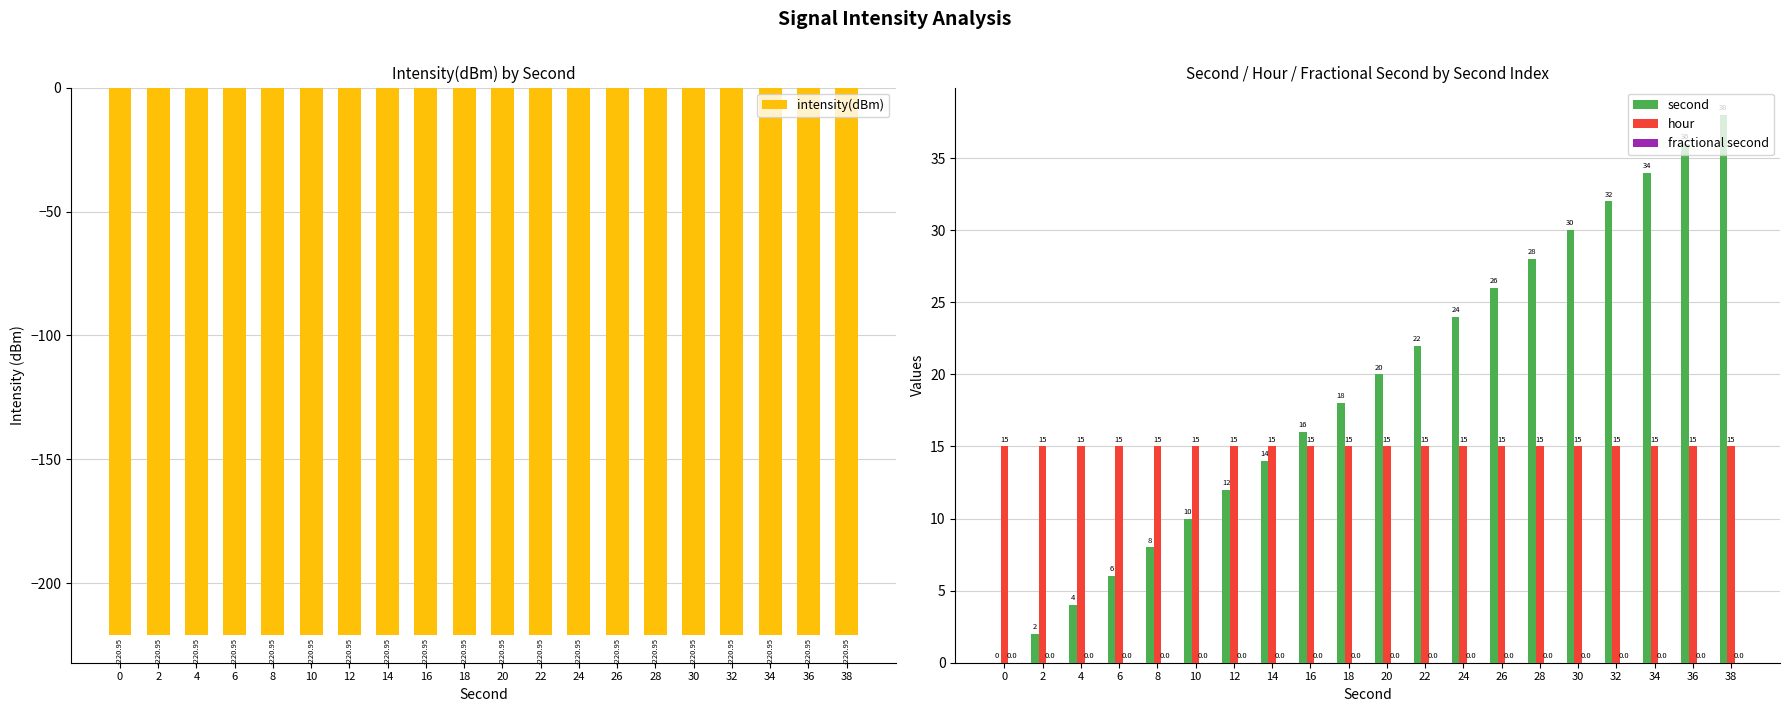

What is the greatest value displayed?

38.0